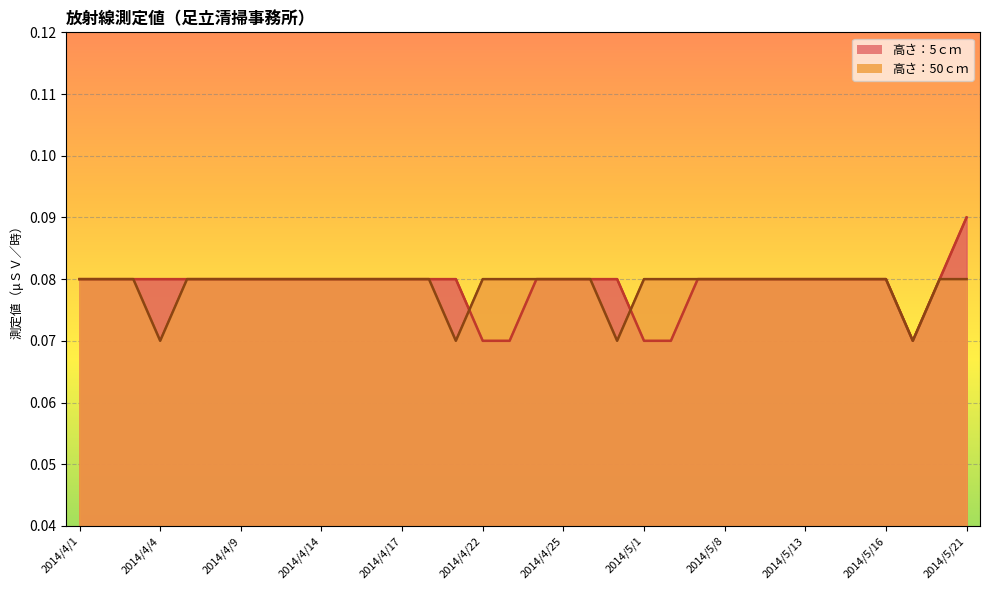

How many distinct data groups are displayed?

2